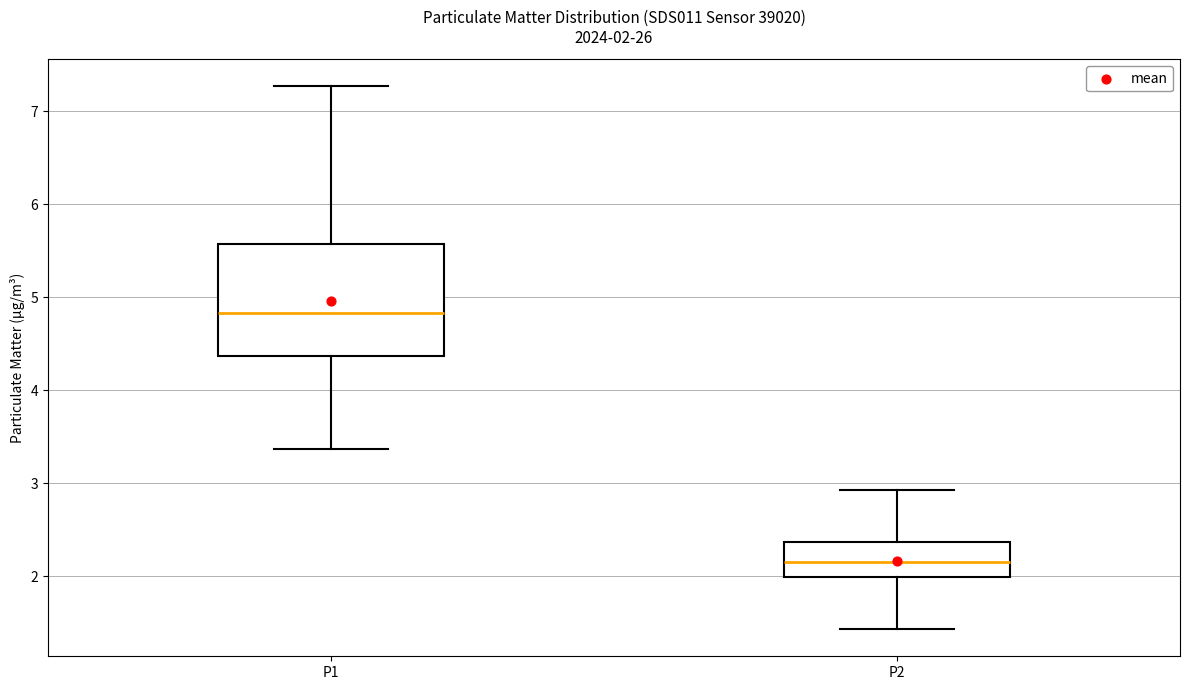

Which box's median line is the highest?

P1